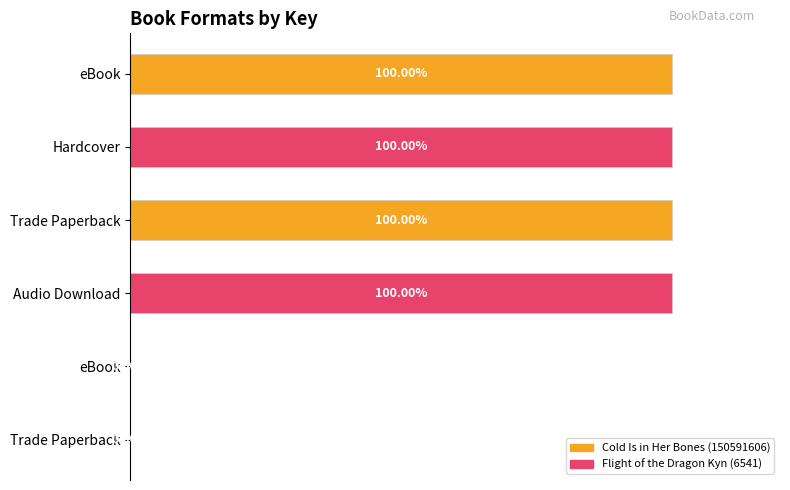

What is the sum of all values?

400.0